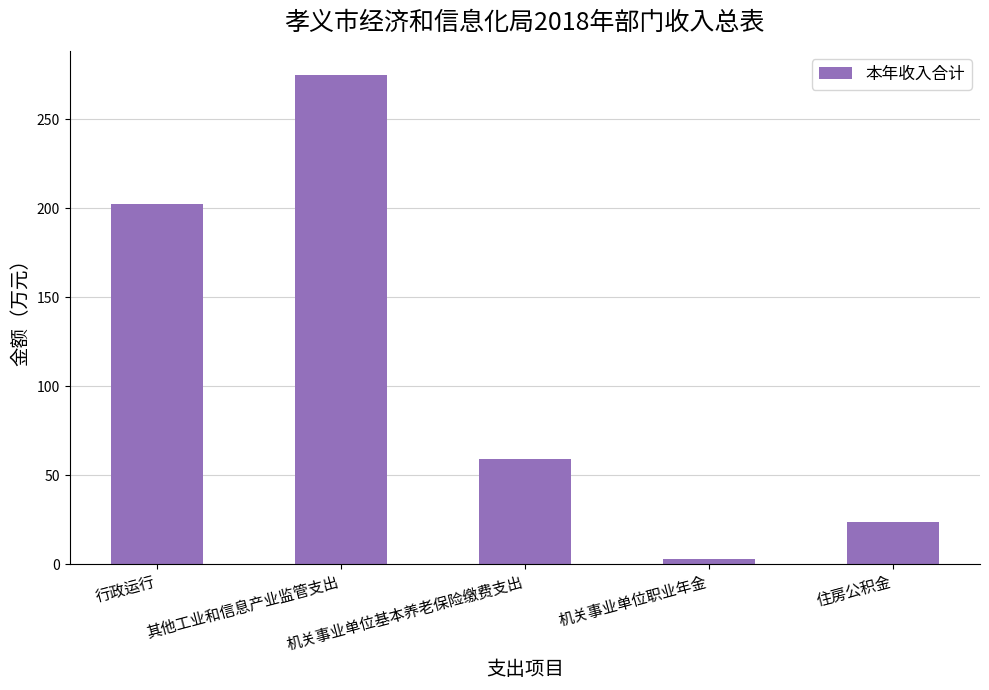

Count the number of categories in the chart.

5